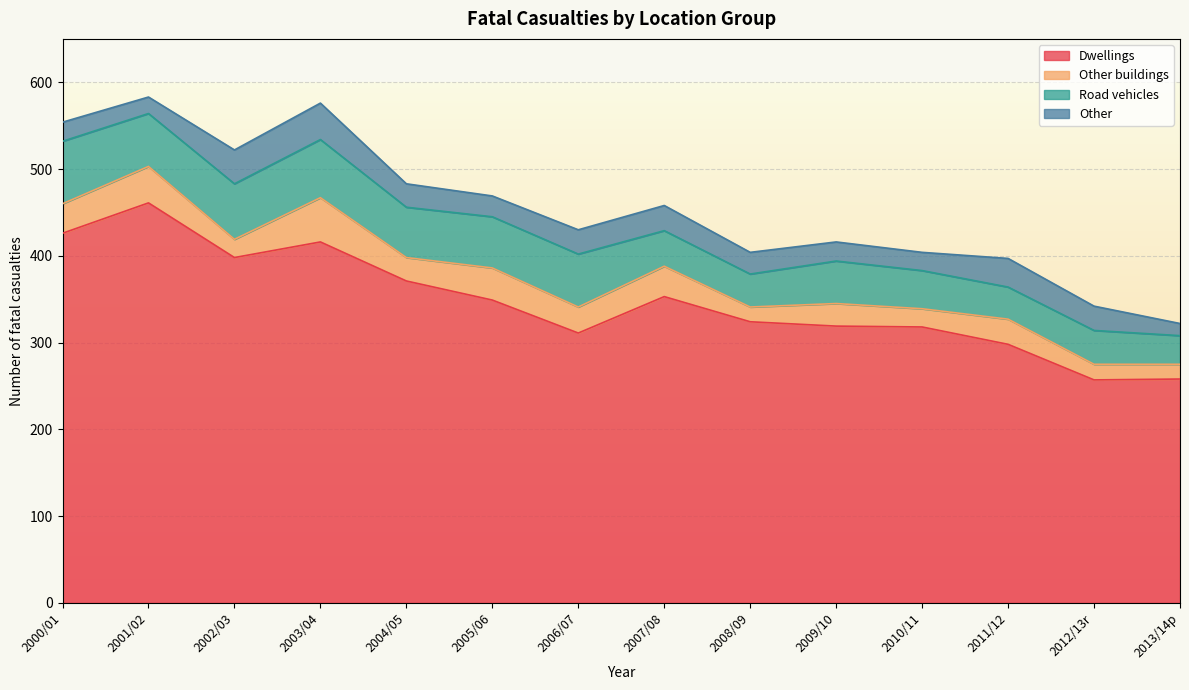

What is the minimum value for Other buildings?

17